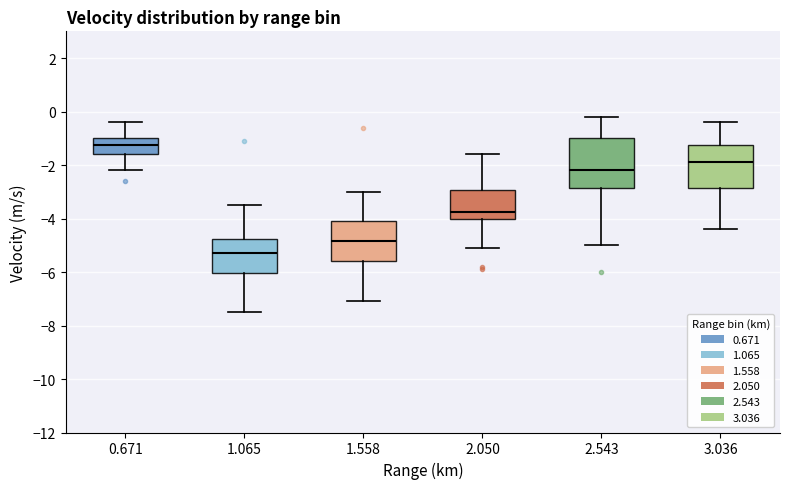

Reading left to right, read every box against the y-axis: the position of its median line, the range the box covers, and the ends of its whiskers. The values are not printed on the chart, so give them approximately, as read against the axis.

0.671: median -1.2, box -1.6 to -1.0, whiskers -2.2 to -0.4
1.065: median -5.2, box -6.0 to -4.8, whiskers -7.4 to -3.4
1.558: median -4.8, box -5.6 to -4.0, whiskers -7.0 to -3.0
2.050: median -3.8, box -4.0 to -3.0, whiskers -5.0 to -1.6
2.543: median -2.2, box -2.8 to -1.0, whiskers -5.0 to -0.2
3.036: median -1.8, box -2.8 to -1.2, whiskers -4.4 to -0.4